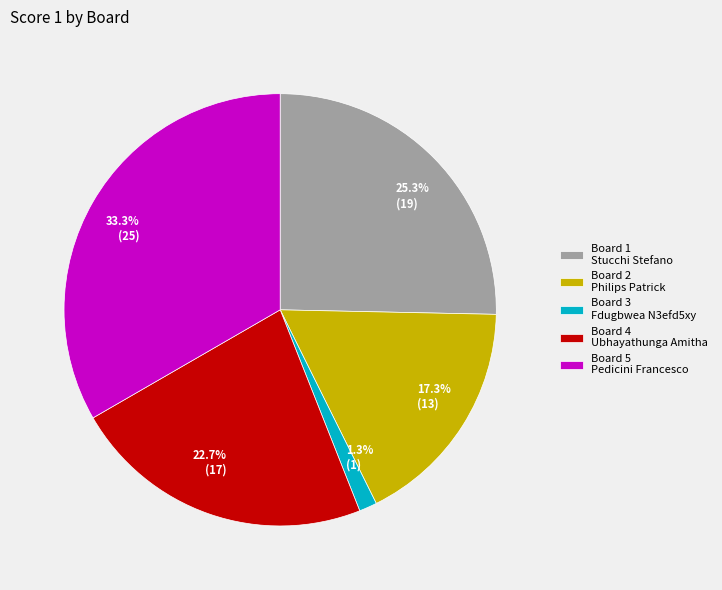

What percentage do Board 3 Fdugbwea N3efd5xy and Board 4 Ubhayathunga Amitha together represent?

24.0%